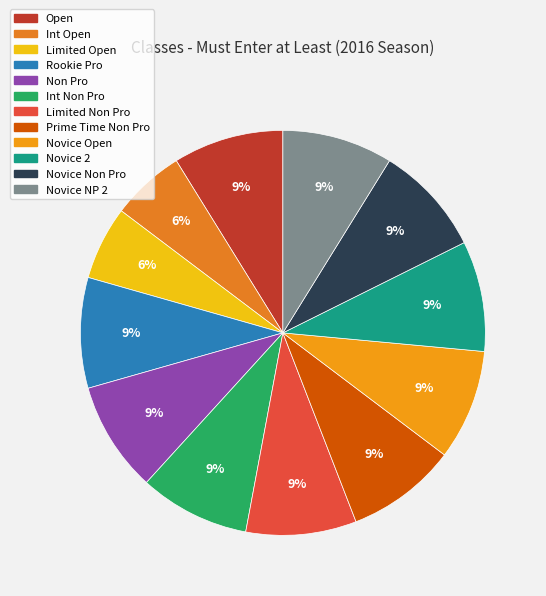

What is the smallest slice in the pie chart?

Int Open